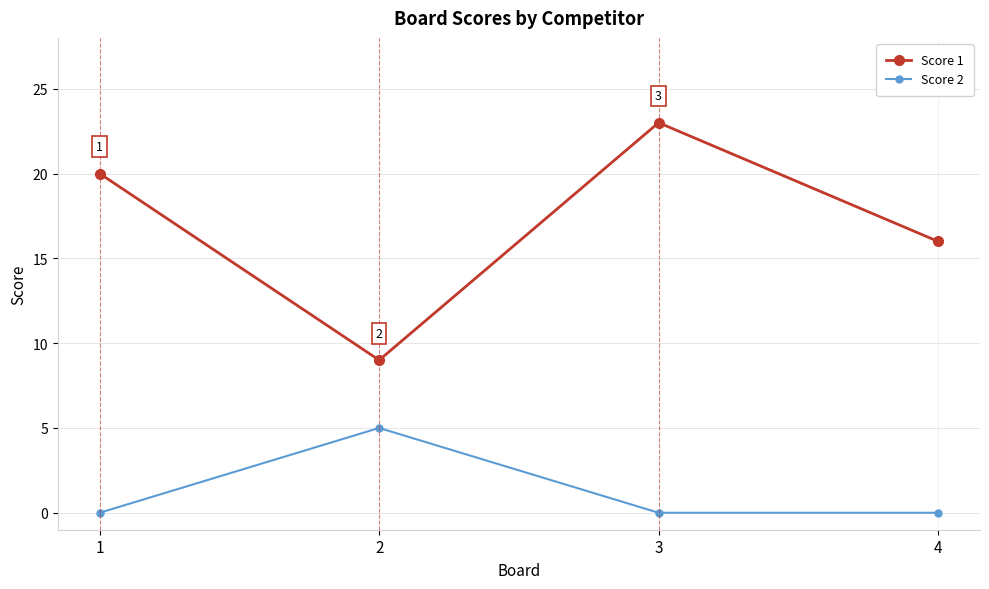

What are all the series names shown in the legend?

Score 1, Score 2